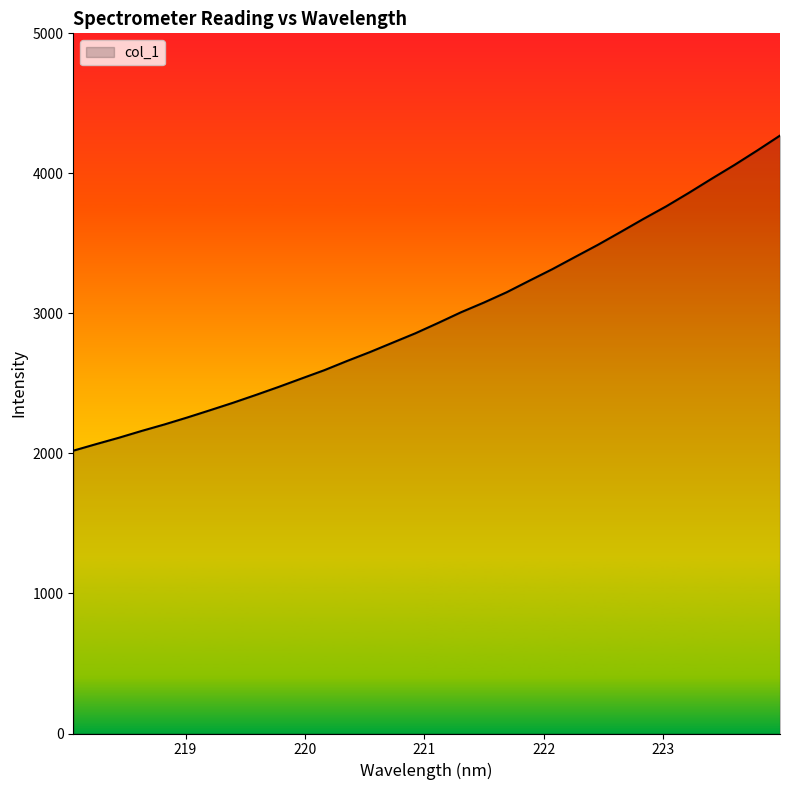

What is the minimum value shown in the chart?

2019.6